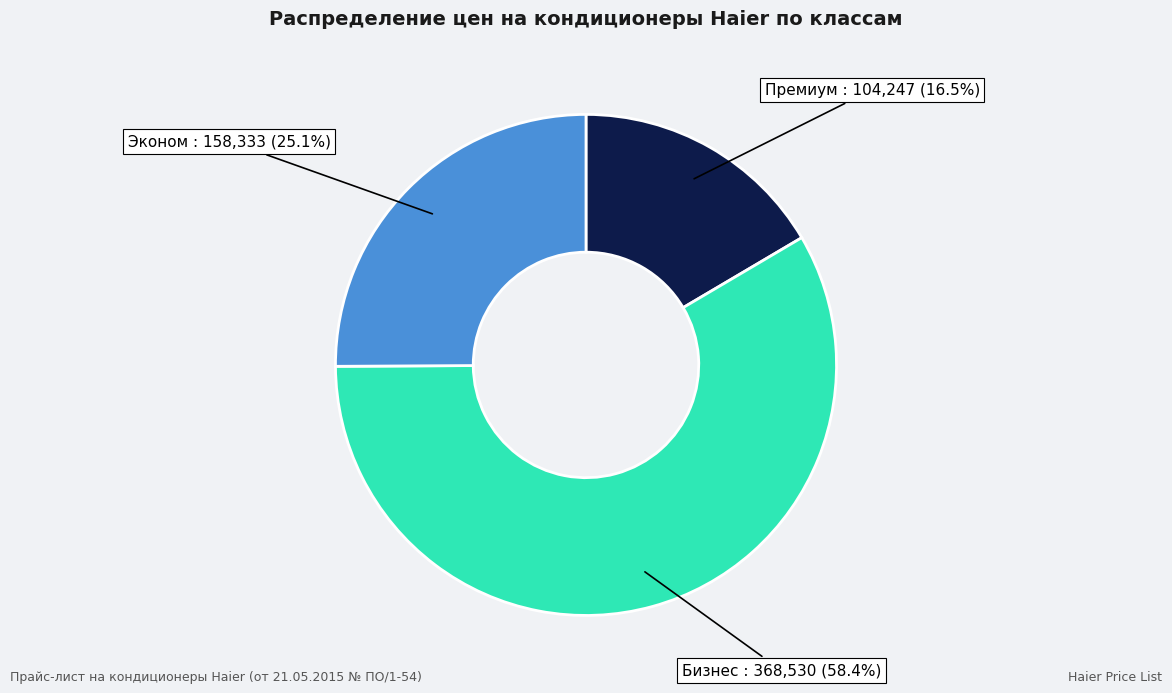

How many segments does this pie chart have?

3